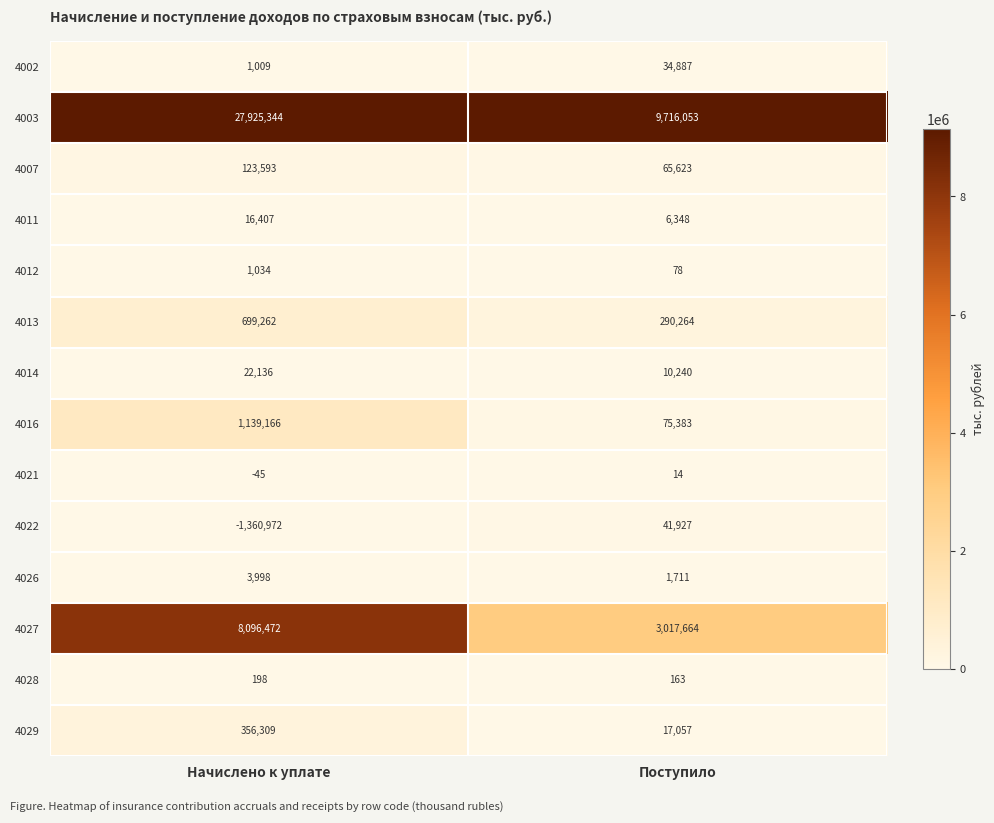

True or false: 4021 has a value of -45 at Начислено к уплате.

True